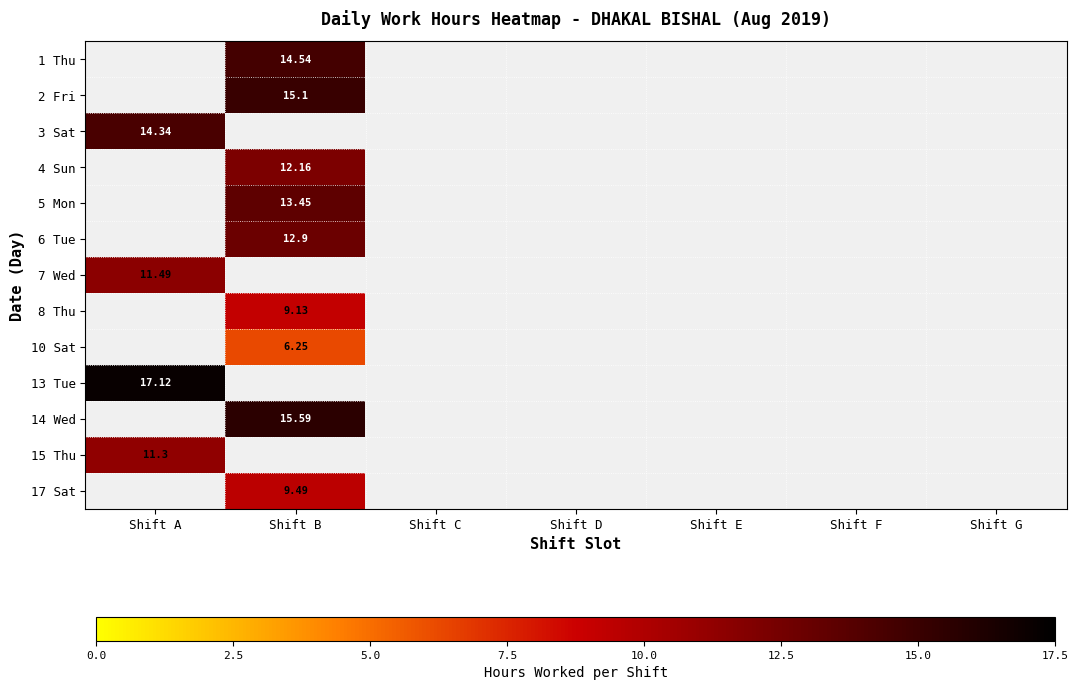

Is it true that 14 Wed equals 15.6 at Shift B?

True